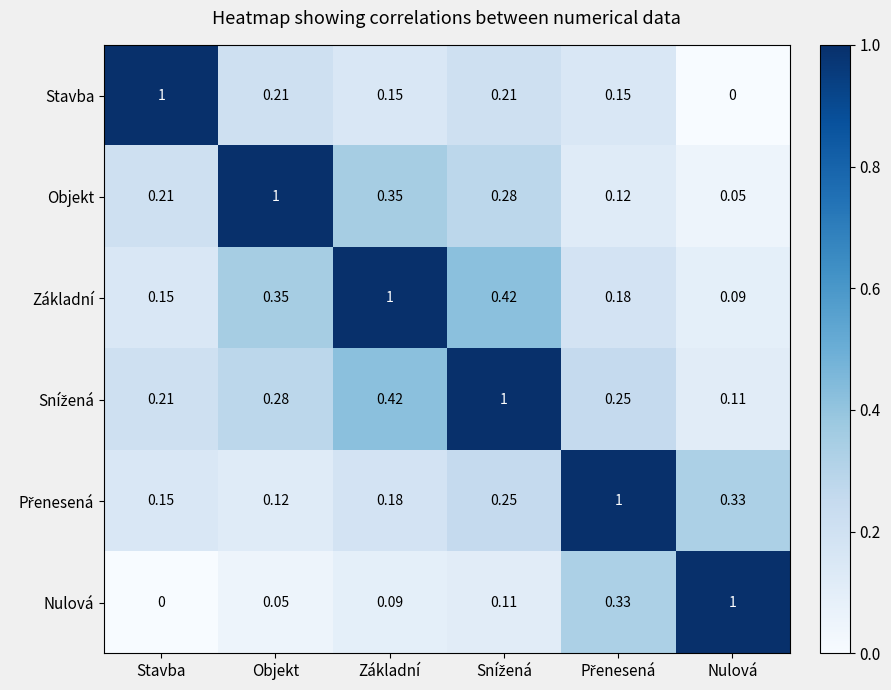

At which label does Nulová reach its minimum?

Stavba